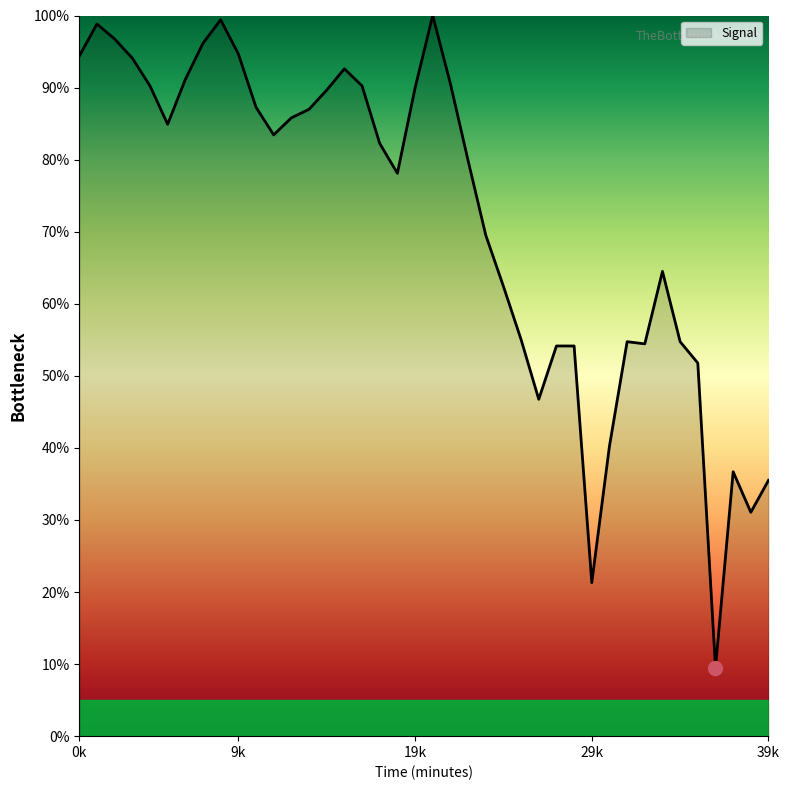

What is the smallest value displayed?

9.5